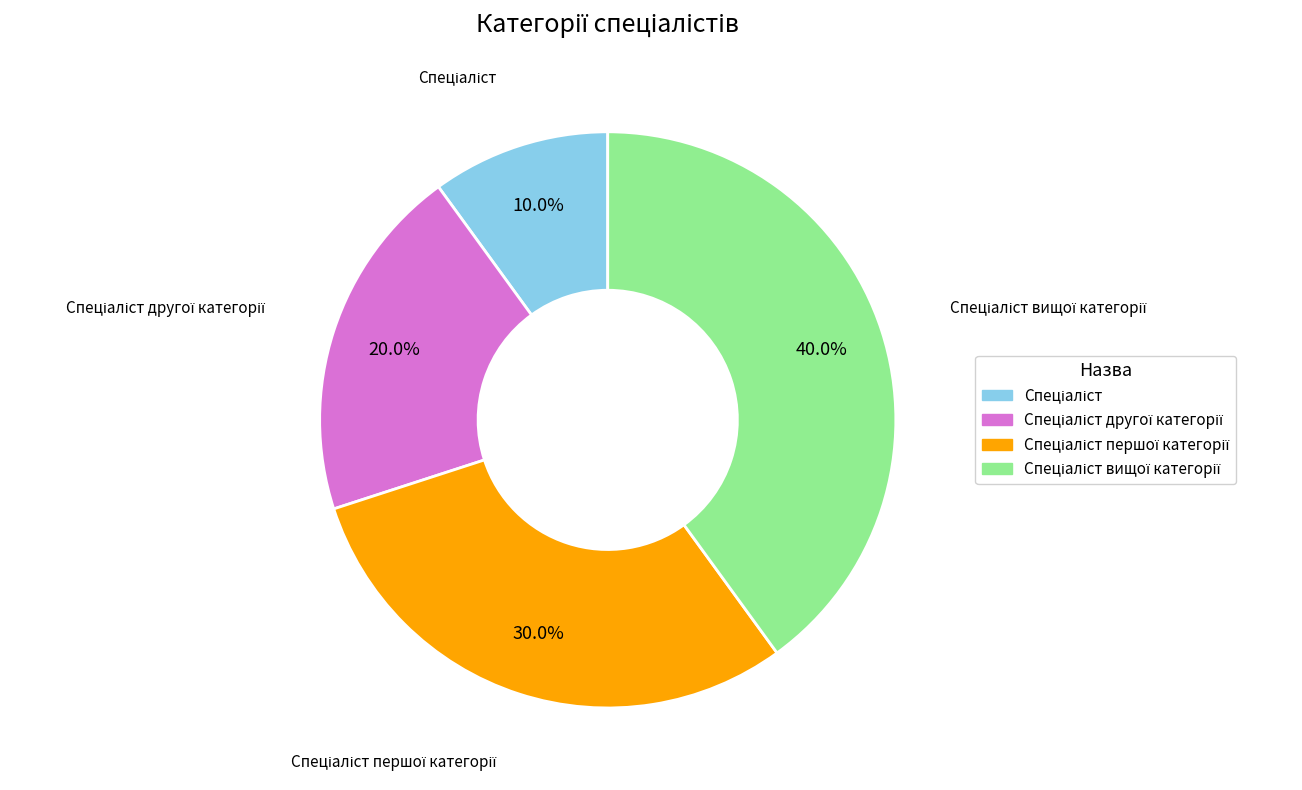

Is there any slice that represents more than half of the pie?

No